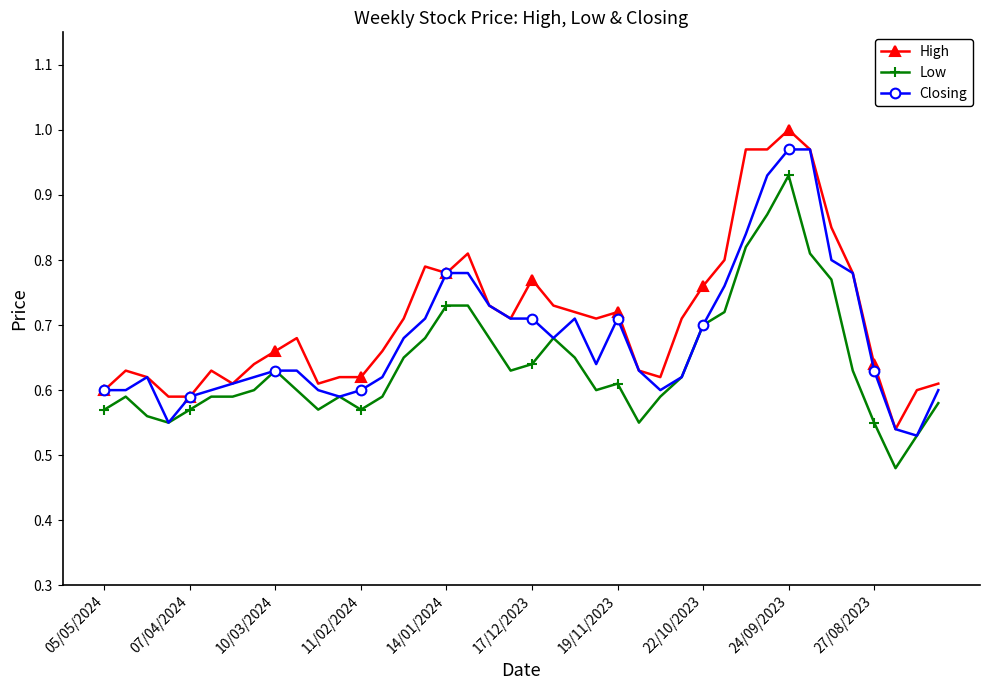

What is the sum of all High values?

28.4